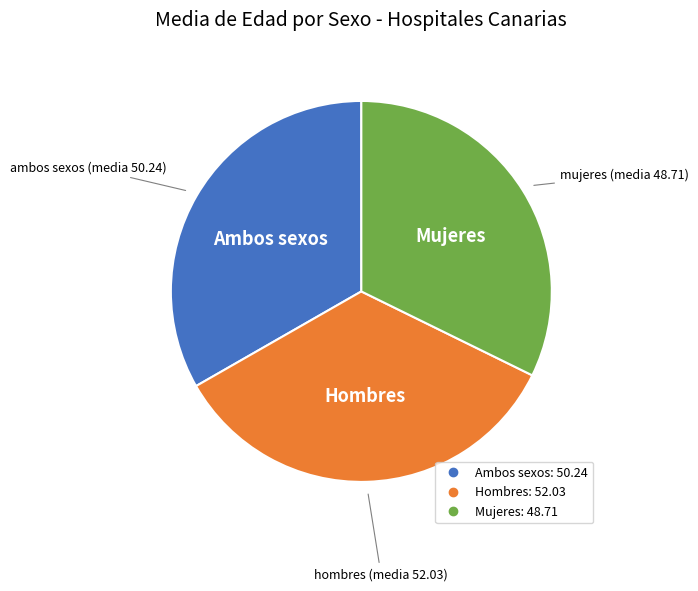

Rank the categories by value from highest to lowest.

Hombres, Ambos sexos, Mujeres